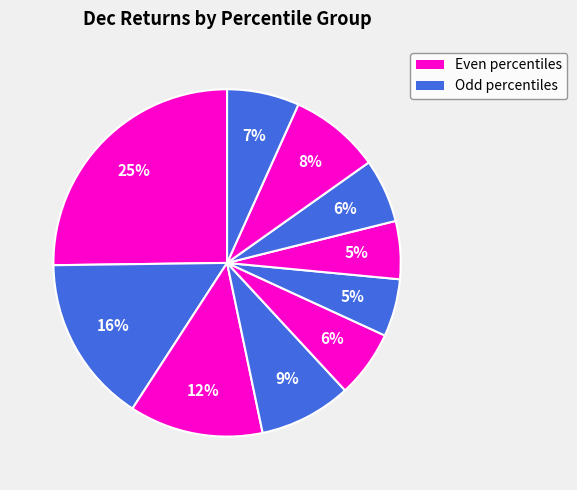

To the nearest percent, what is the difference between the largest and smallest slice percentages?

20%